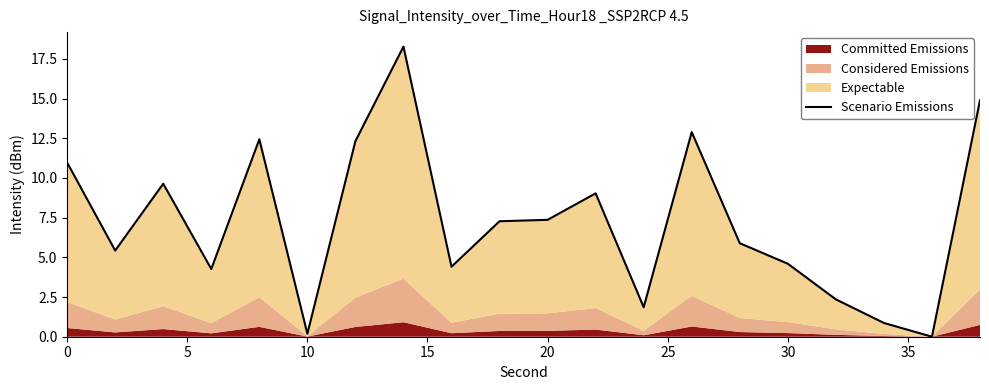

Approximately how many times larger is the value at 30 compared to 15?

2.9